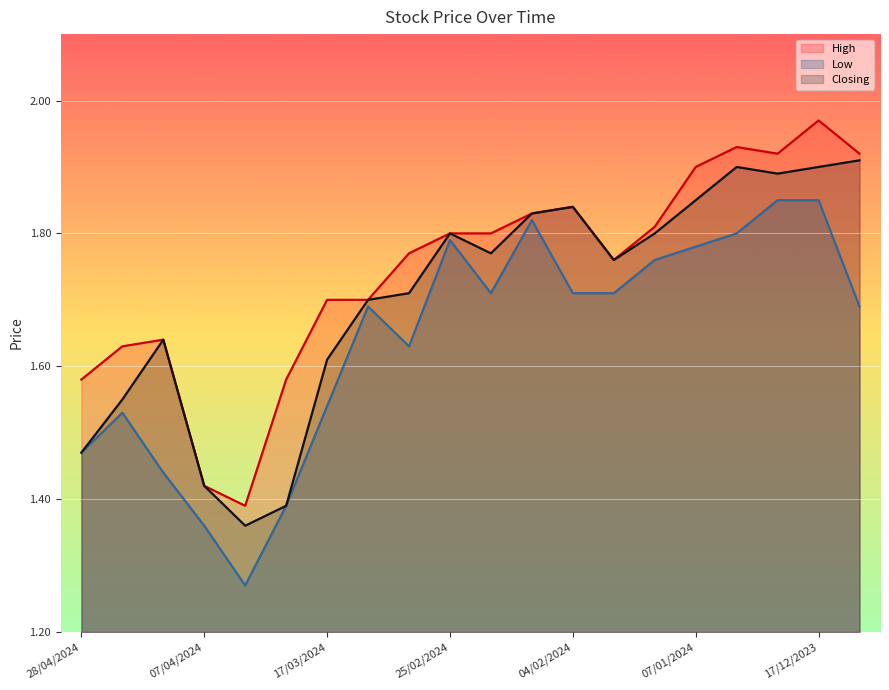

True or false: Closing and High intersect in this chart.

False